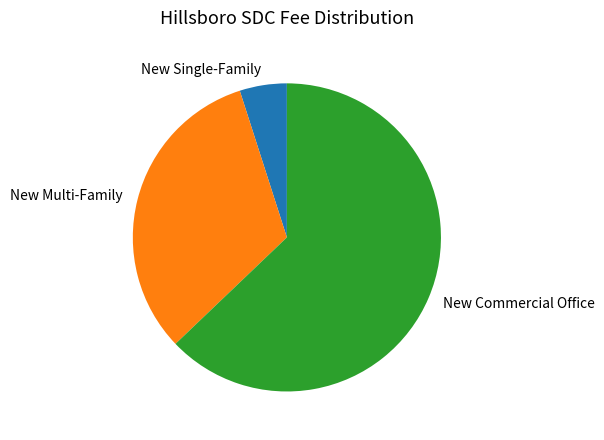

Which has a higher value, New Single-Family or New Multi-Family?

New Multi-Family